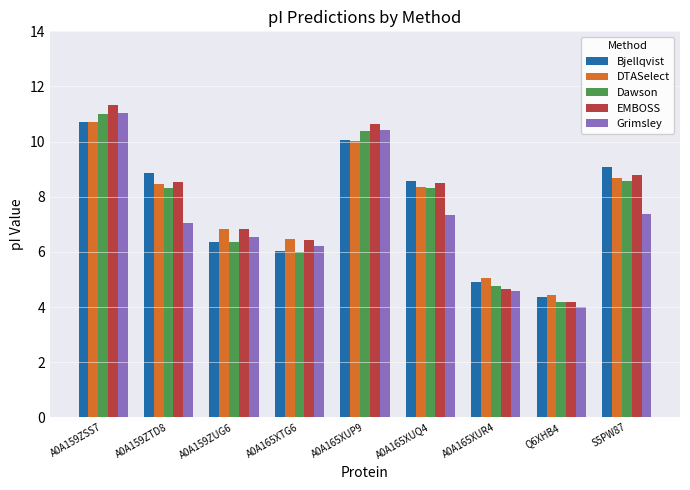

How many groups of bars are there?

9